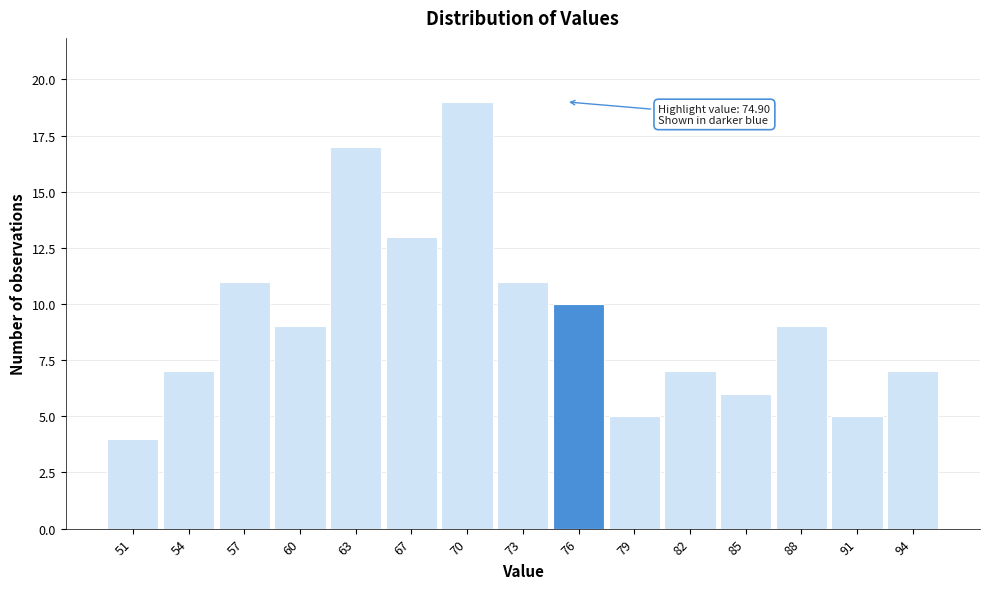

Which range on the x-axis has the tallest bar?

68 to 71